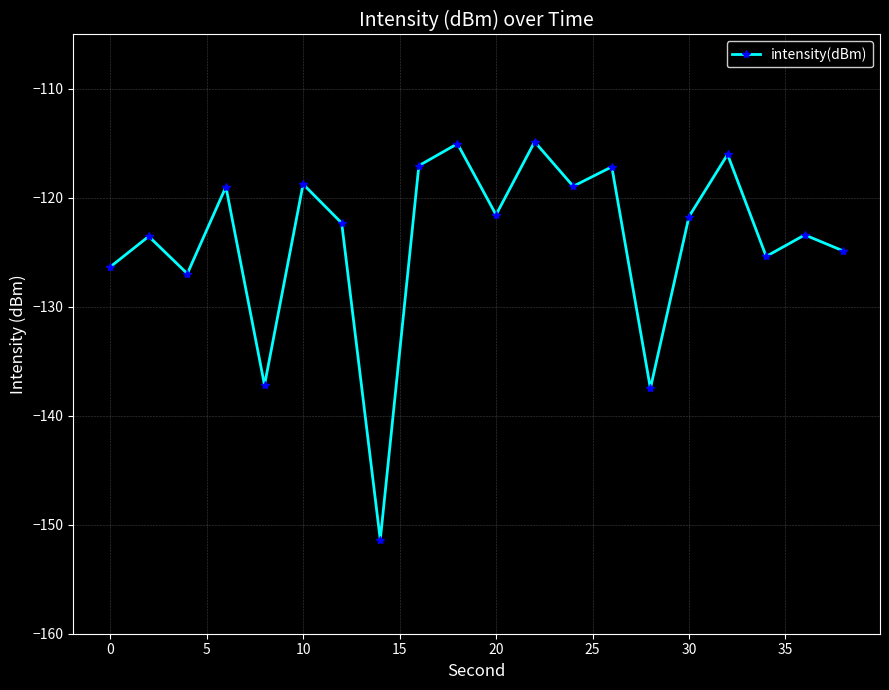

What is the greatest value displayed?

-114.8